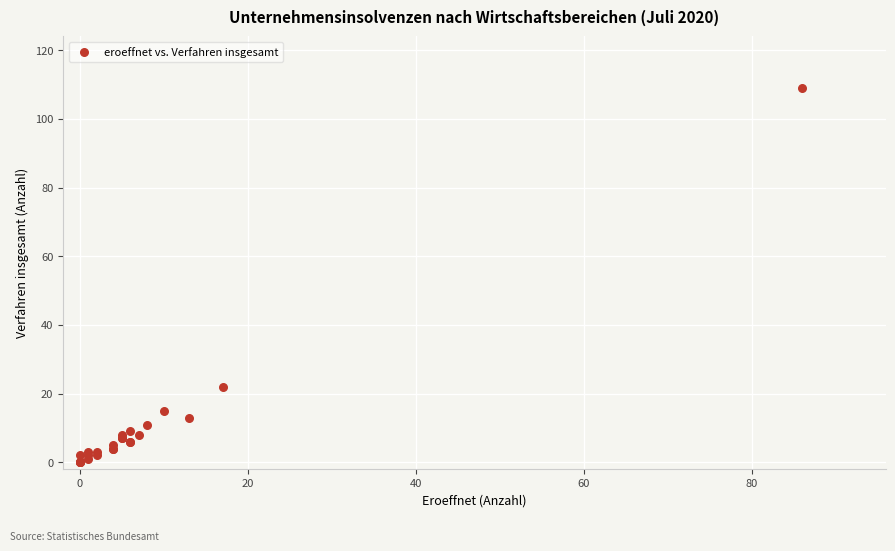

What Y value in the scatter plot is closest to 54?

22